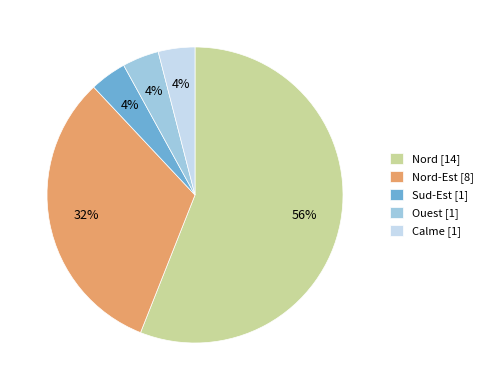

Which category accounts for the majority?

Nord [14]